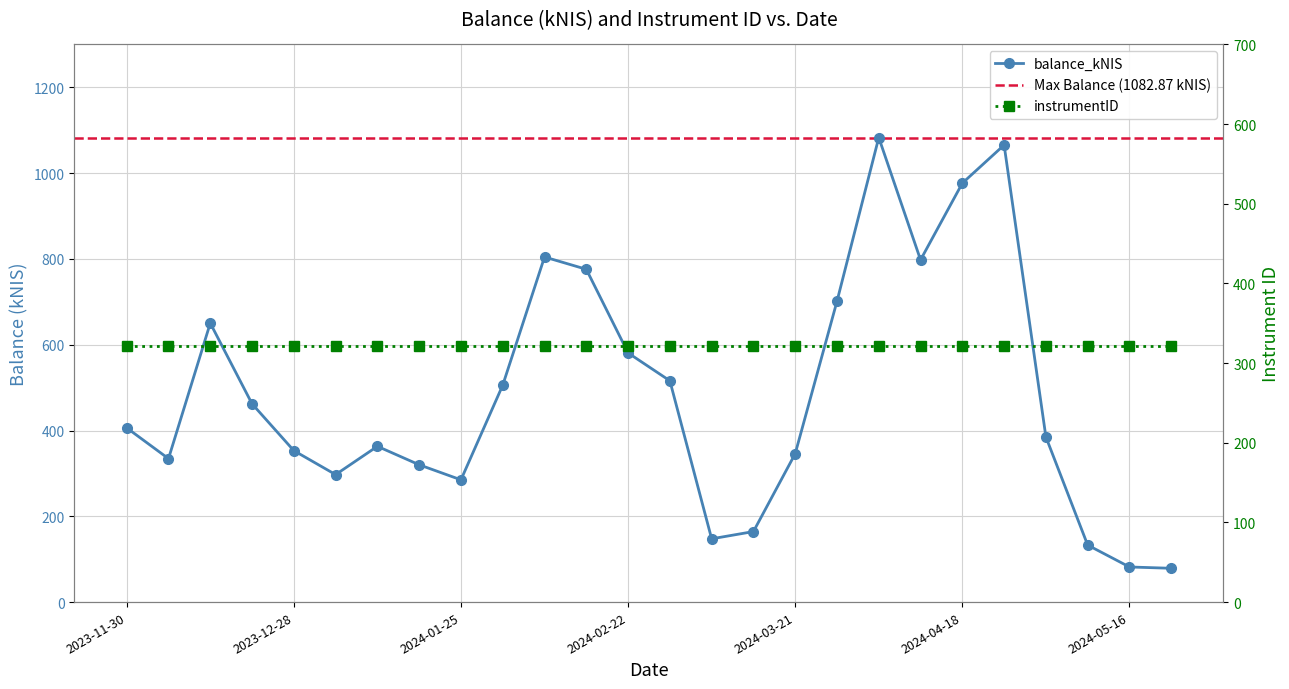

What is the maximum value shown in the chart?

1082.9